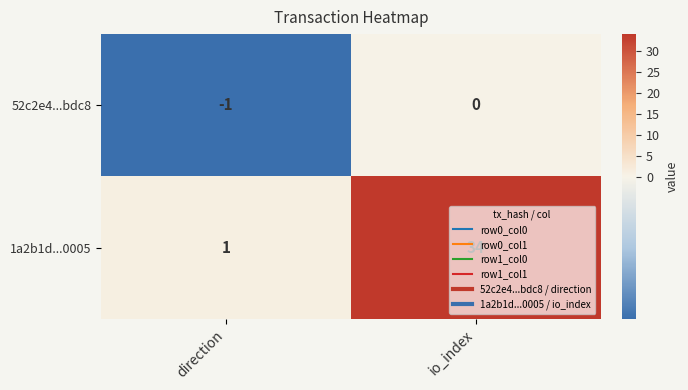

Which series has the largest total across all categories?

1a2b1d...0005